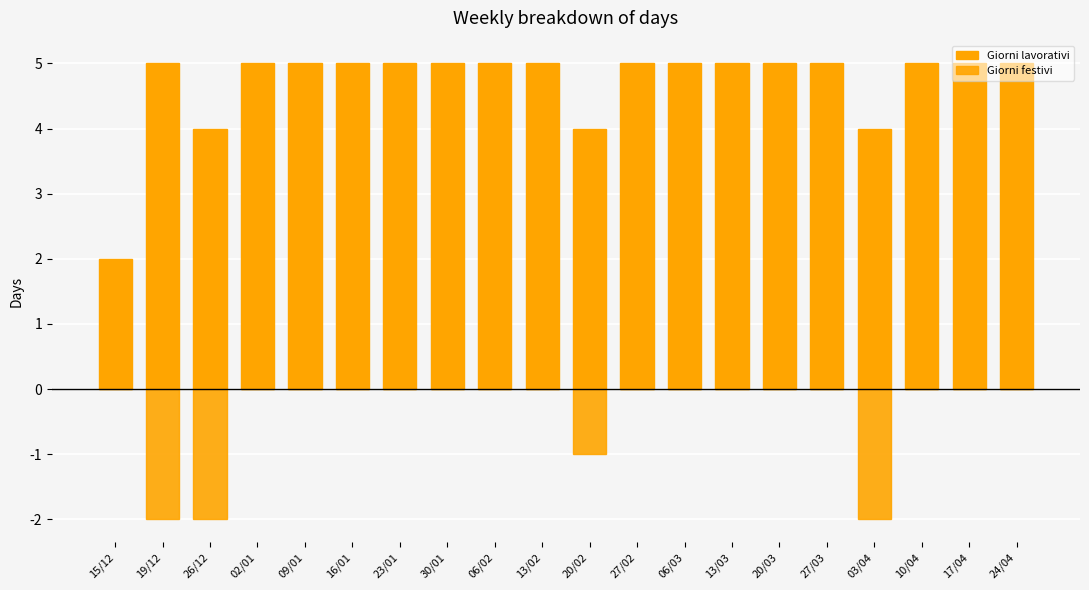

Does the chart contain any negative values?

Yes